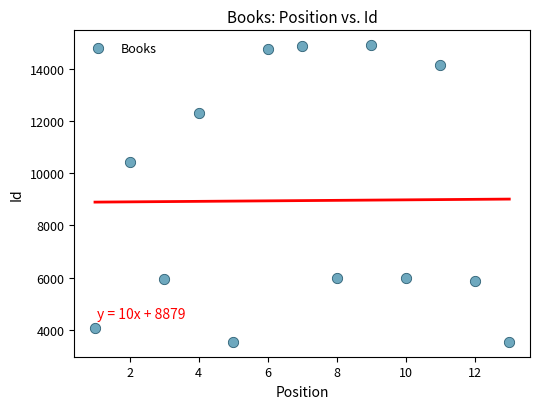

What is the range of X values (max minus min)?

12